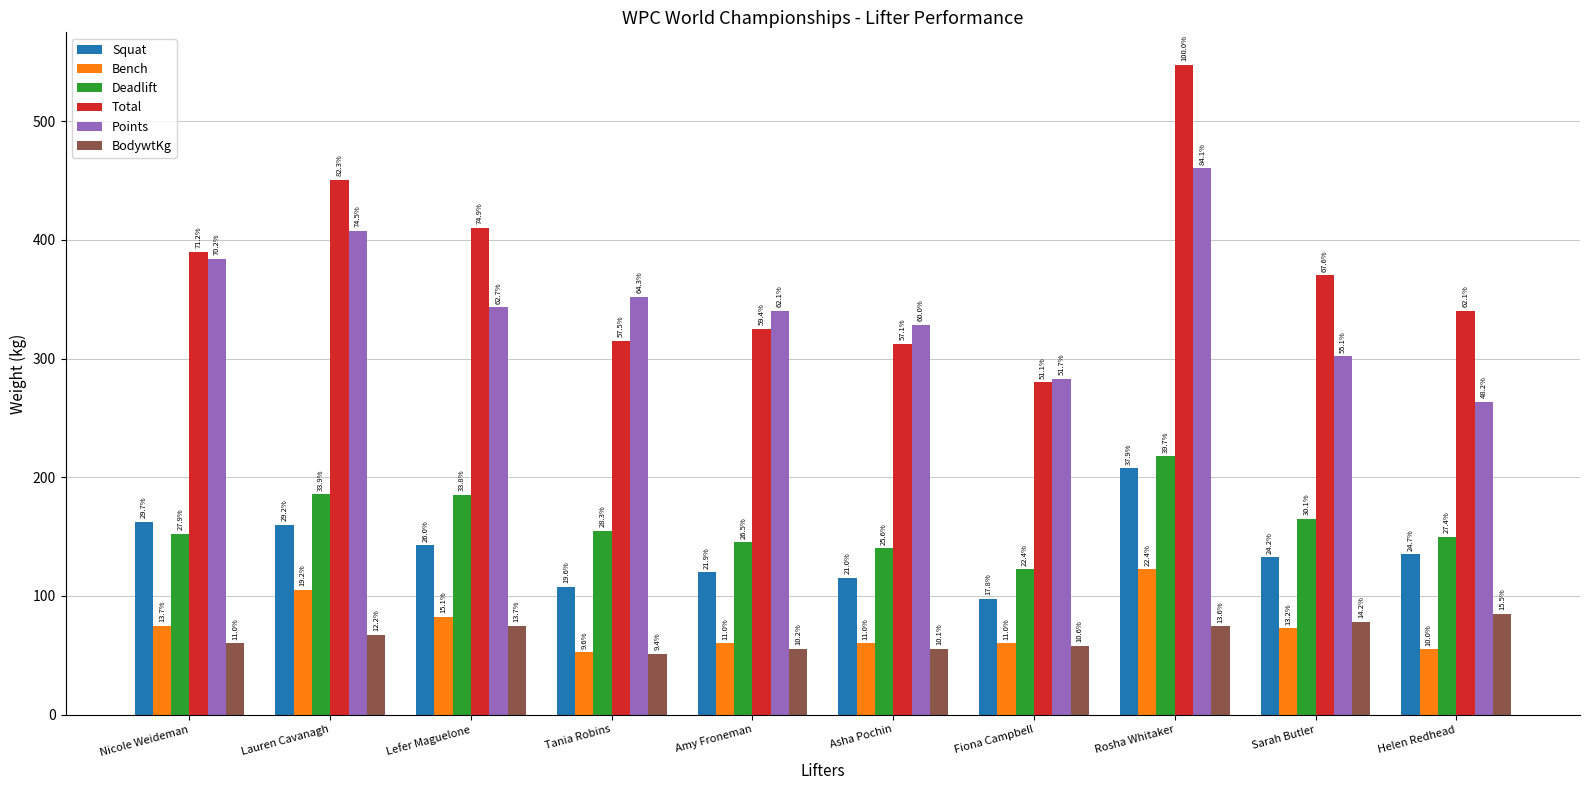

What is the difference between the Total values at Sarah Butler and Asha Pochin?

57.5